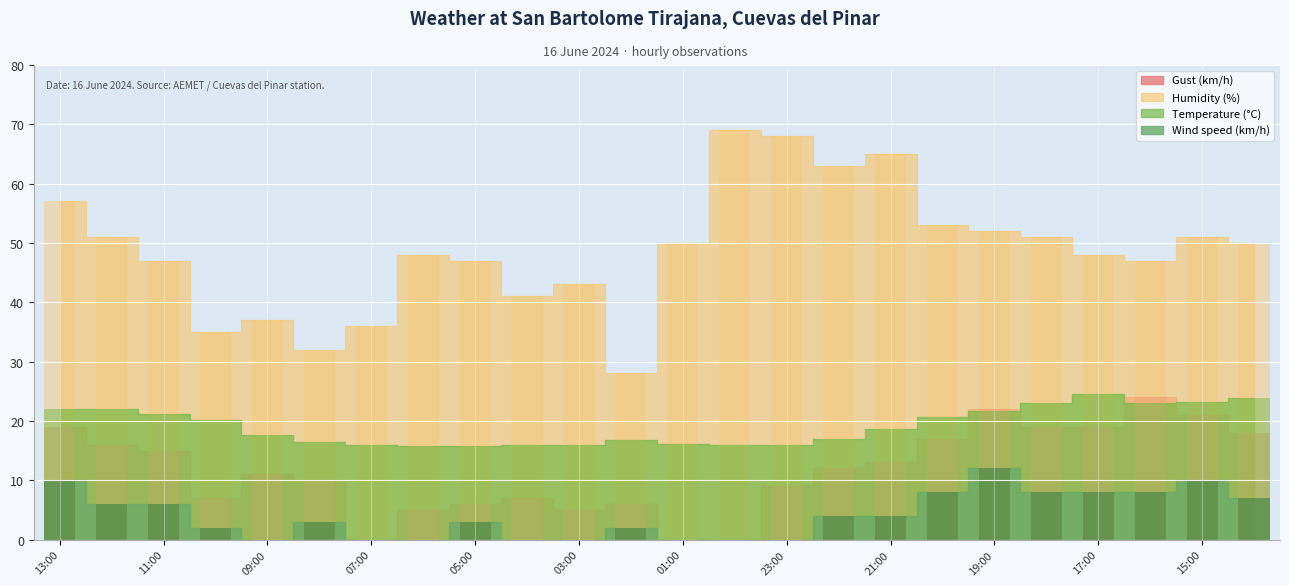

At which label does Gust (km/h) first exceed 12?

13:00